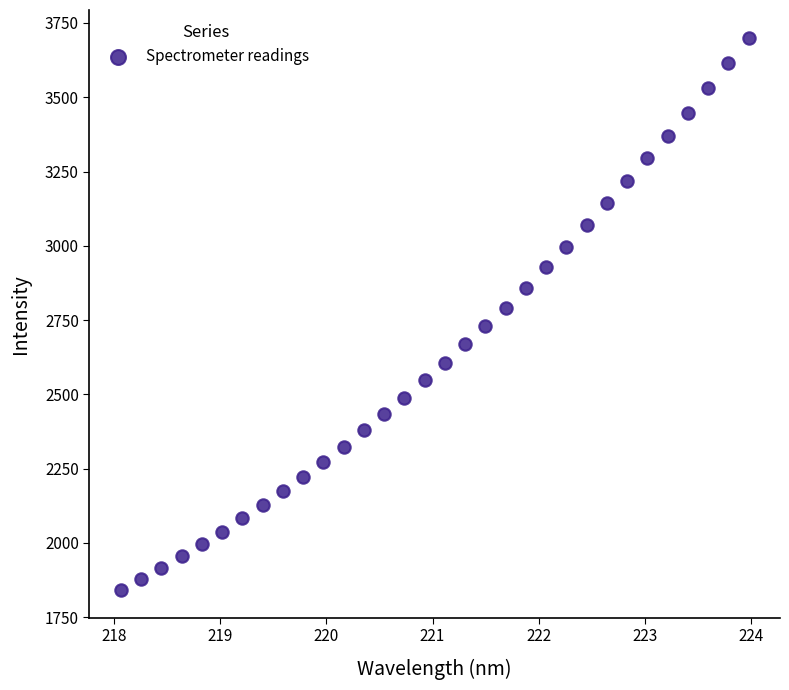

What is the range of X values (max minus min)?

5.9